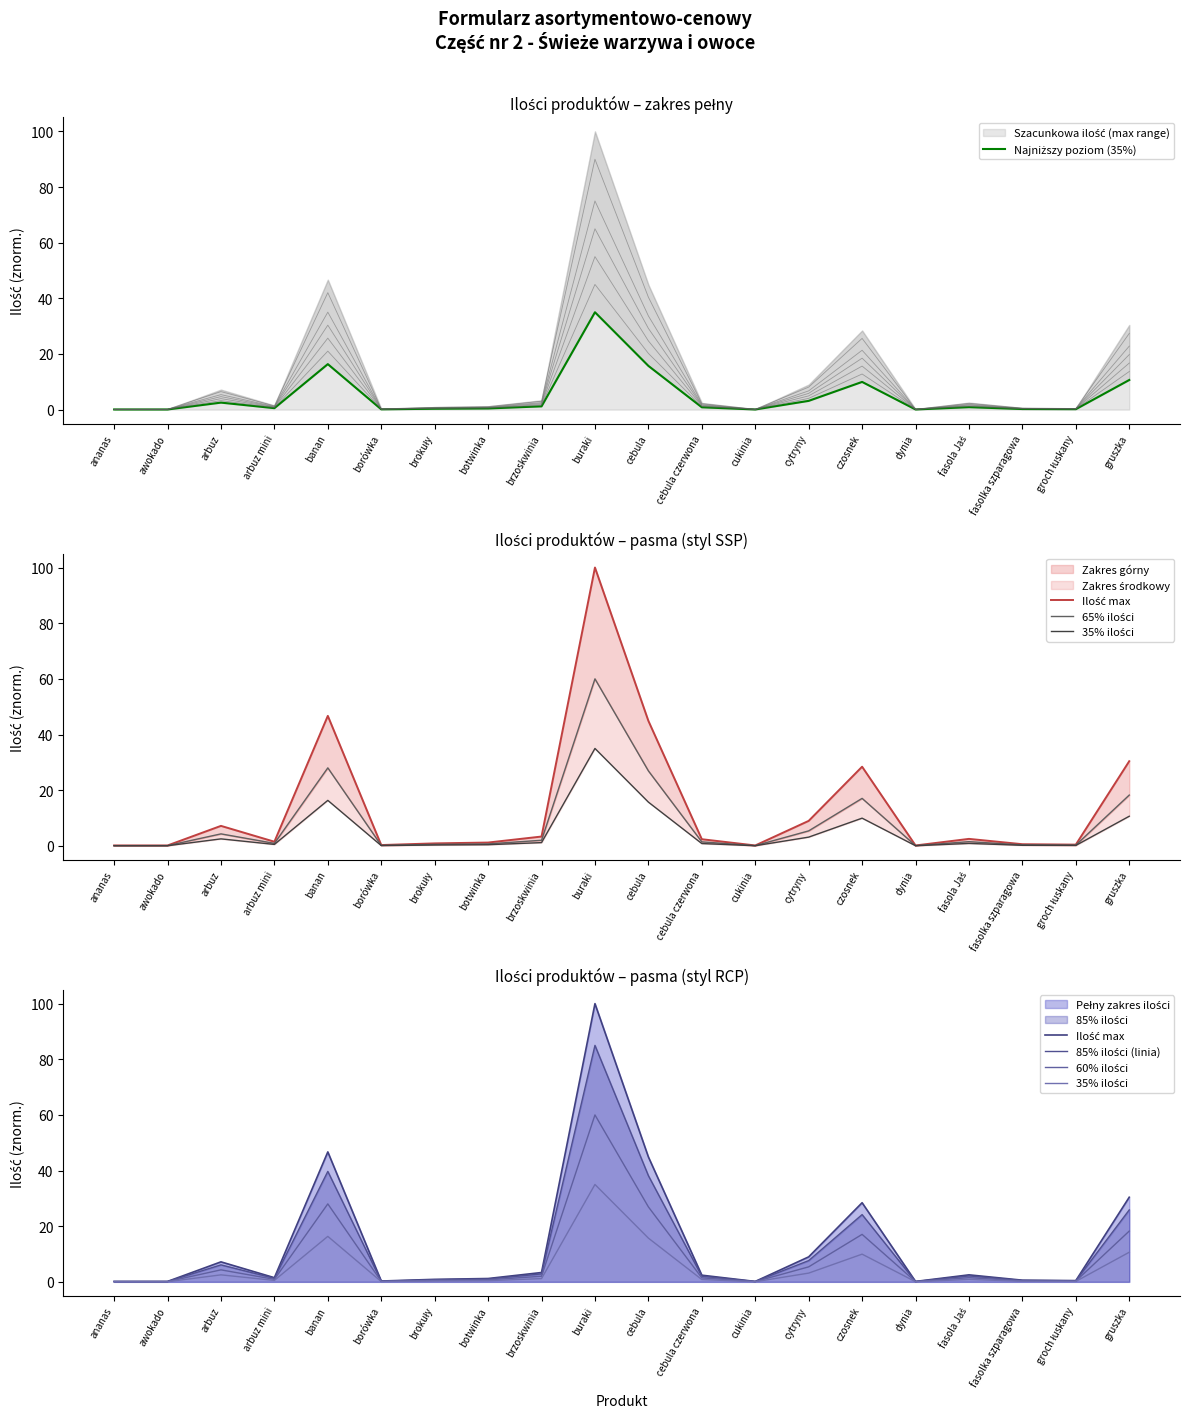

At cebula czerwona, list the series in order from smallest to largest.

Najniższy poziom (35%), 35% ilości, 65% ilości, 60% ilości, 85% ilości (linia), Ilość max